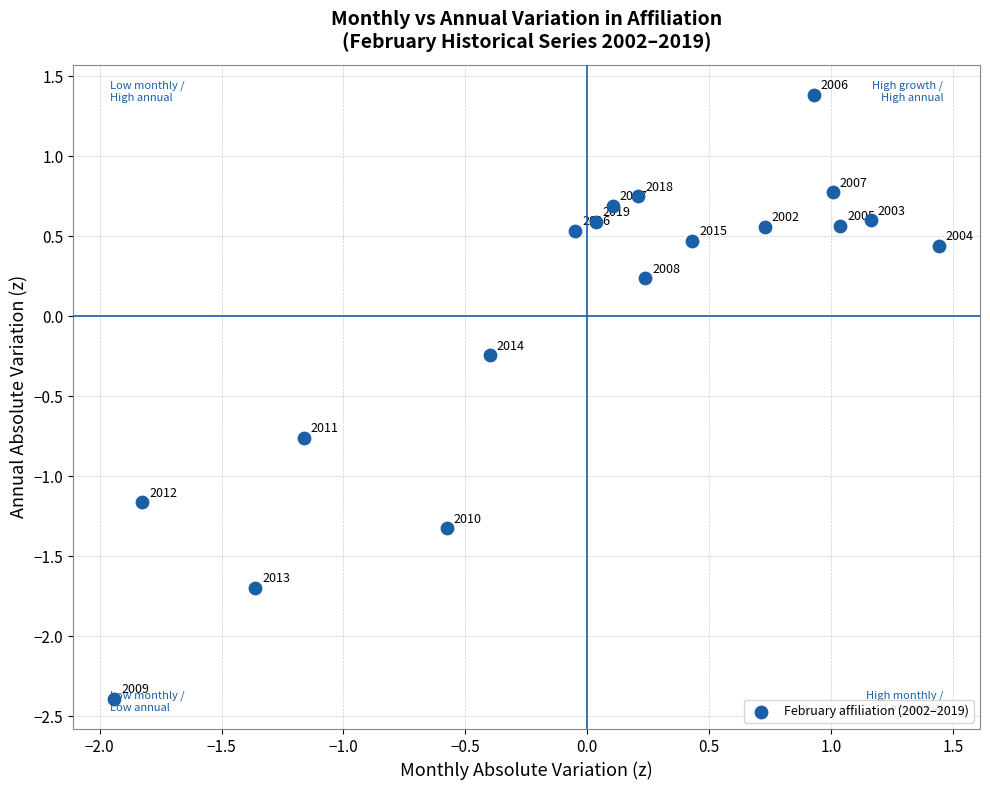

What is the range of X values (max minus min)?

3.4